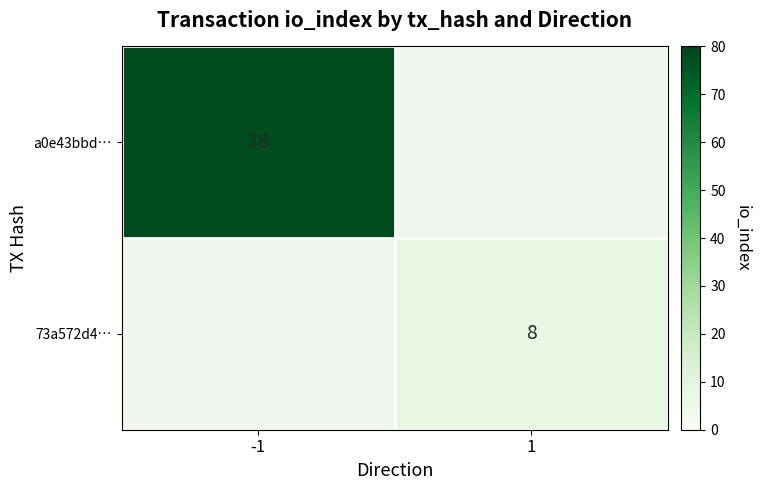

The a0e43bbd… series shows 78 at -1. True or false?

True